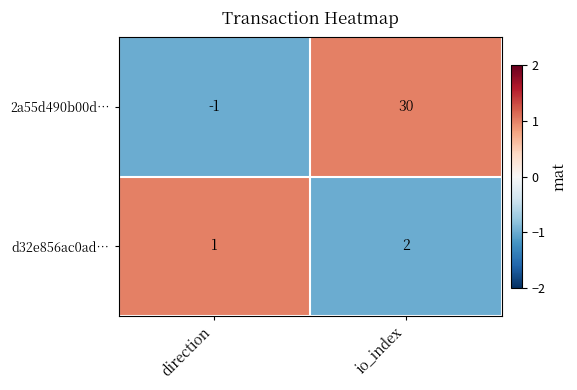

The d32e856ac0ad… series shows 1 at io_index. True or false?

False